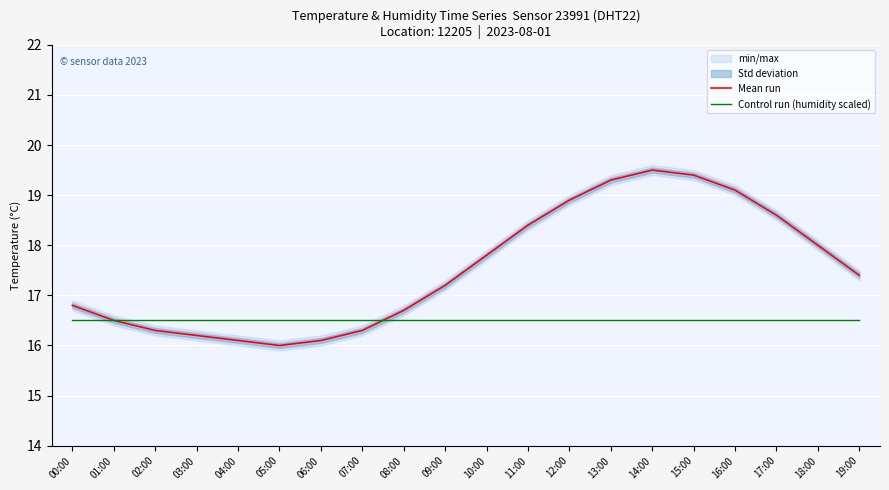

True or false: Control run (humidity scaled) and Mean run cross at least once.

True